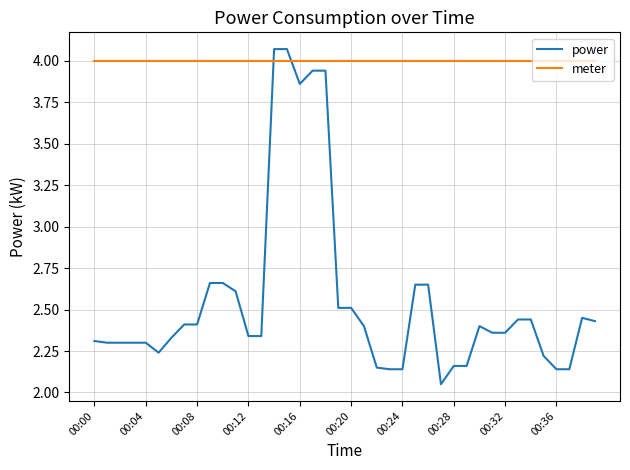

Which series has the largest total across all categories?

meter